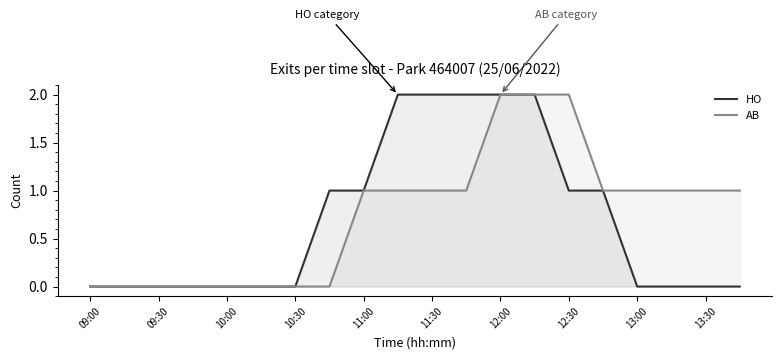

What are all the series names shown in the legend?

HO, AB